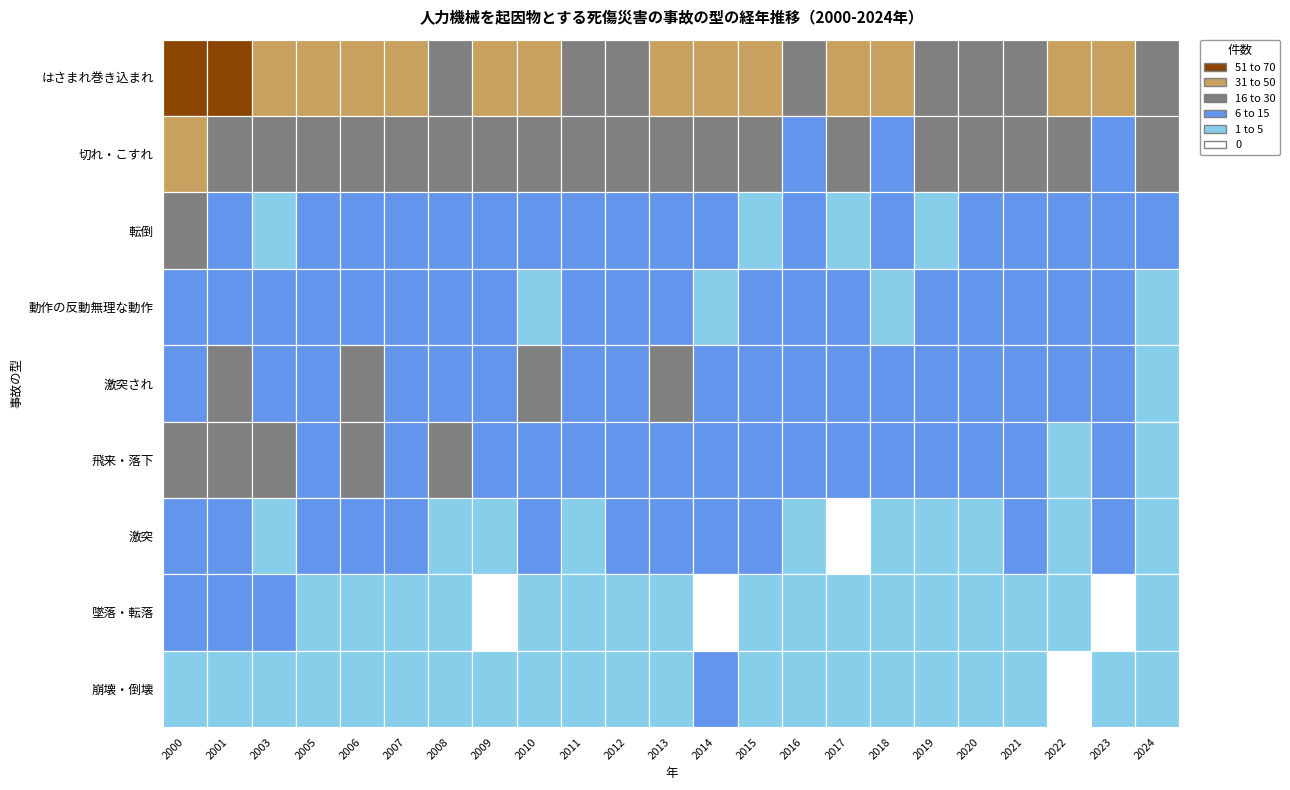

At which category is the sum across all series the highest?

2001